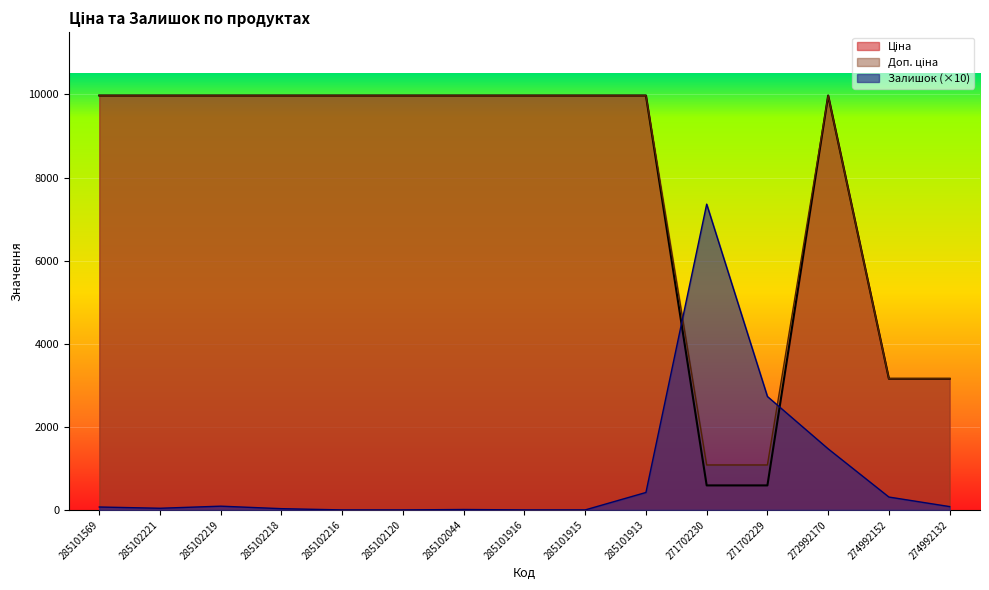

How many series are shown in this chart?

3